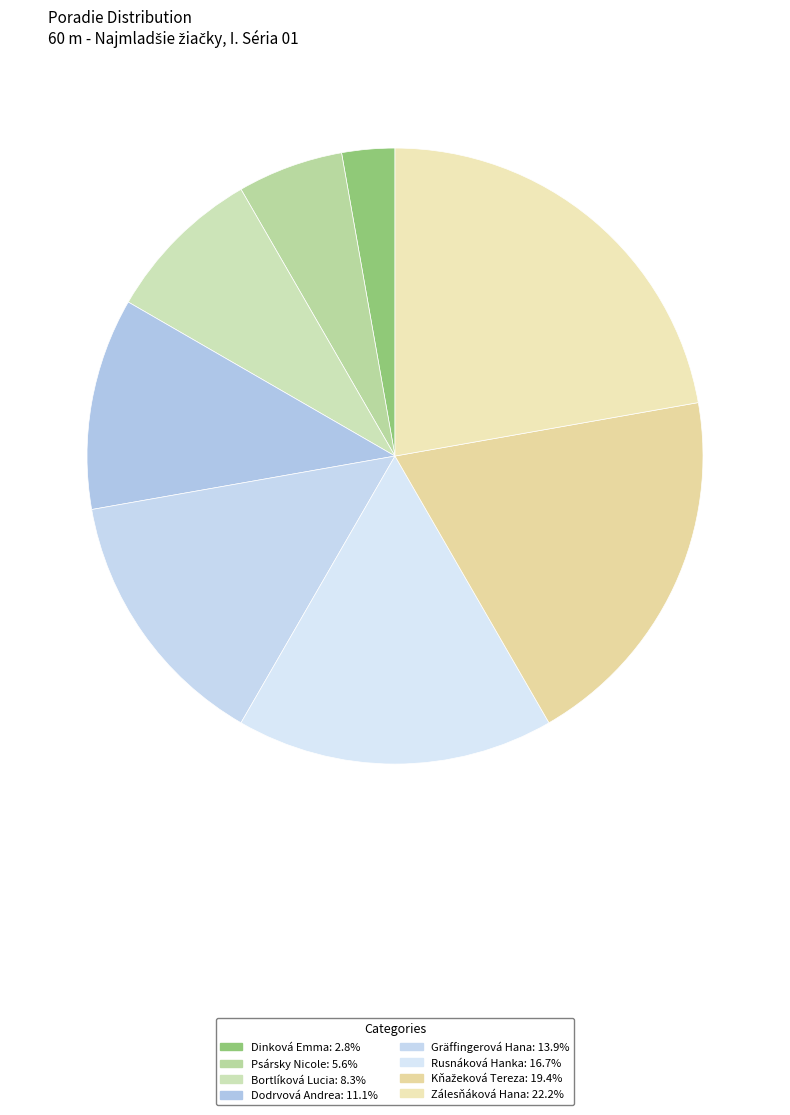

To the nearest percent, what is the average slice percentage?

12%